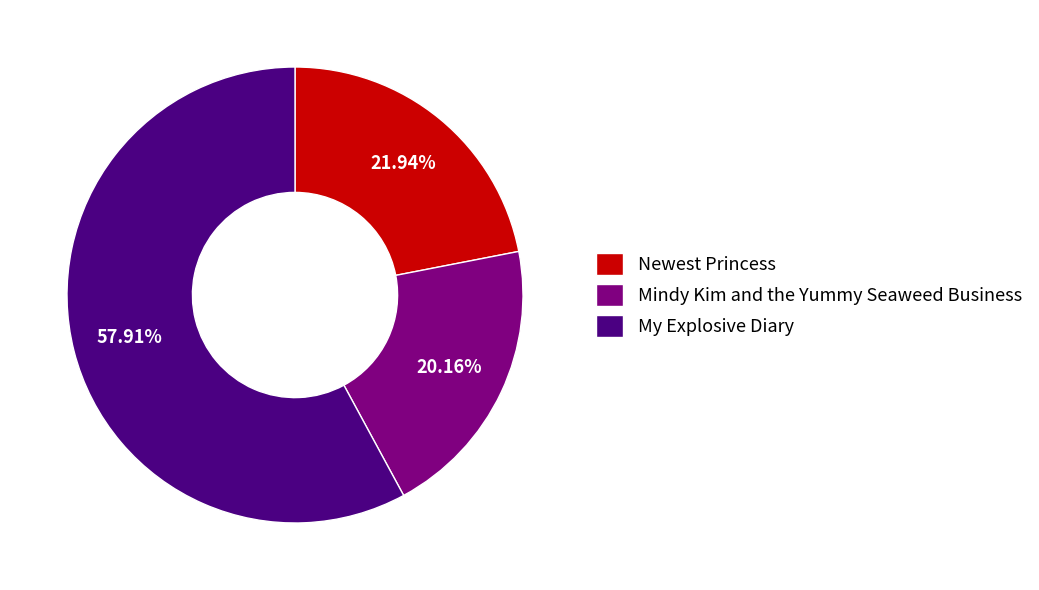

What percentage is NOT represented by Newest Princess?

78.1%